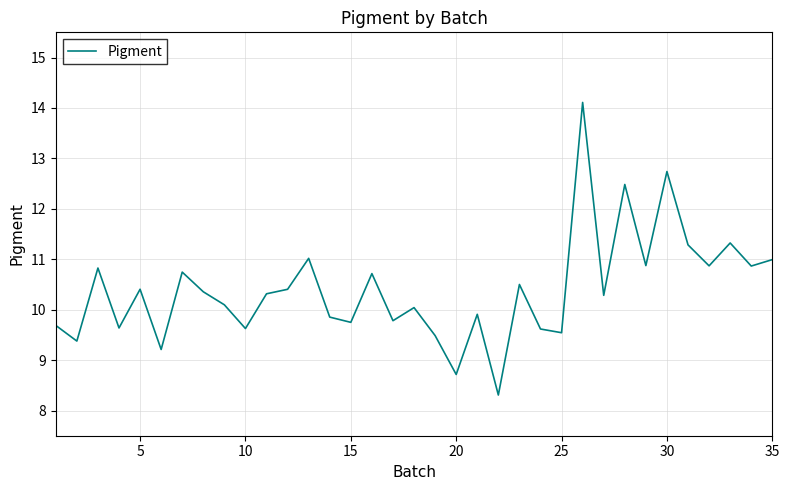

What is the minimum value shown in the chart?

8.3